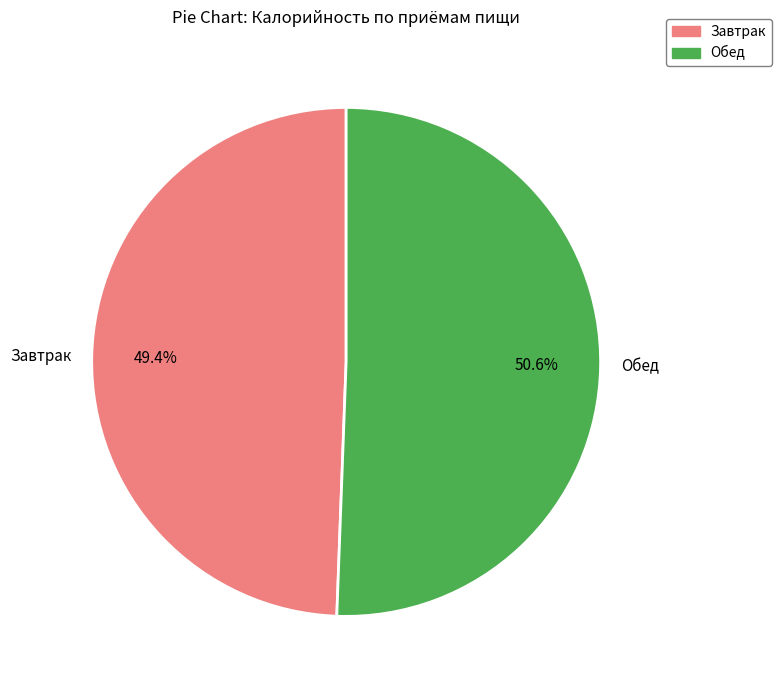

Combined, do Обед and Завтрак account for over 50%?

Yes